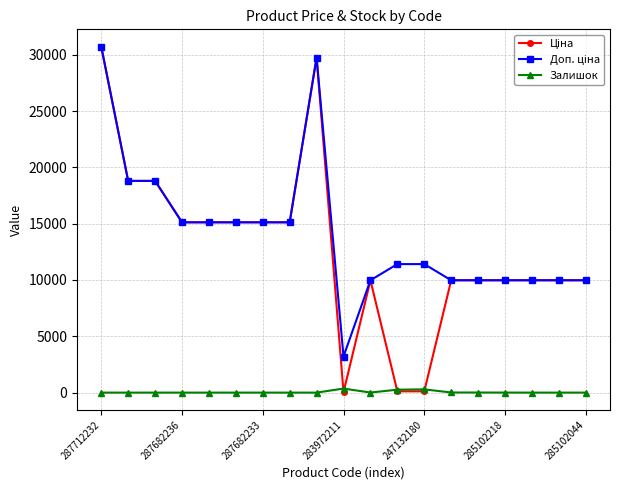

What is the maximum value shown in the chart?

30717.1